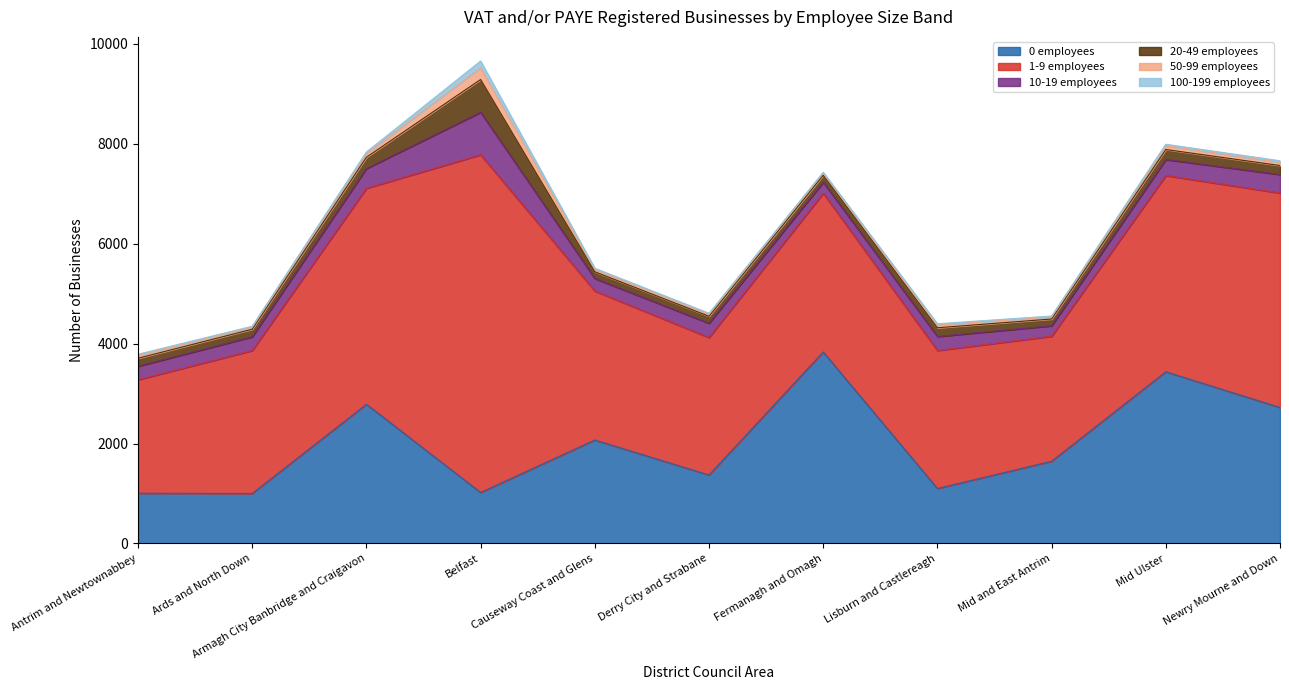

What is the sum of all 100-199 employees values?

380